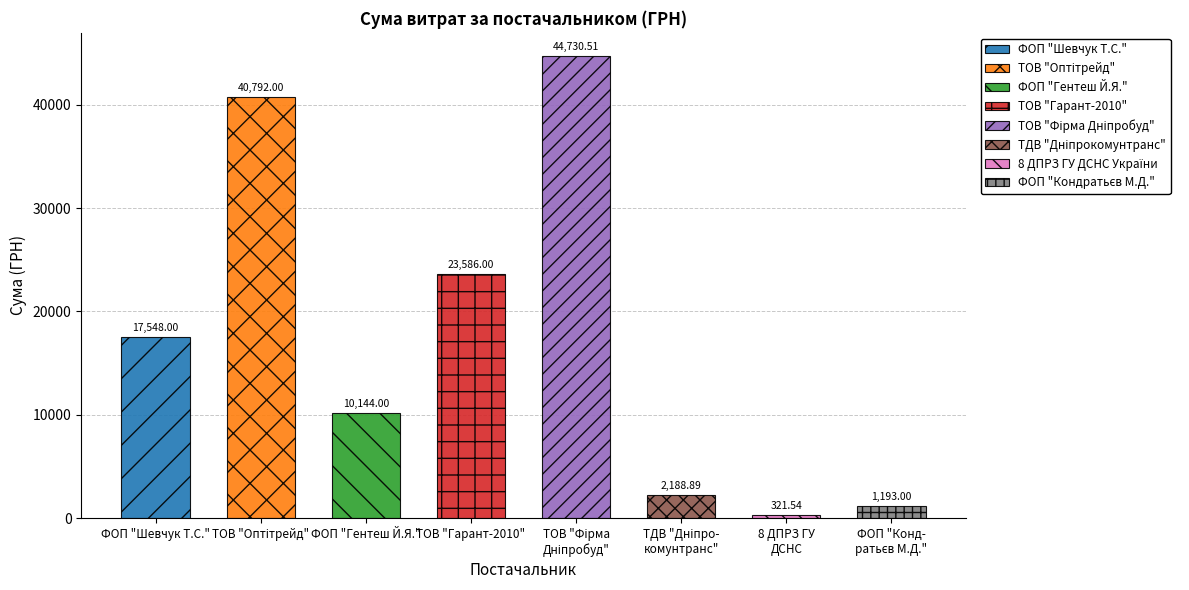

What is the difference between the second highest and second lowest values?

39599.0